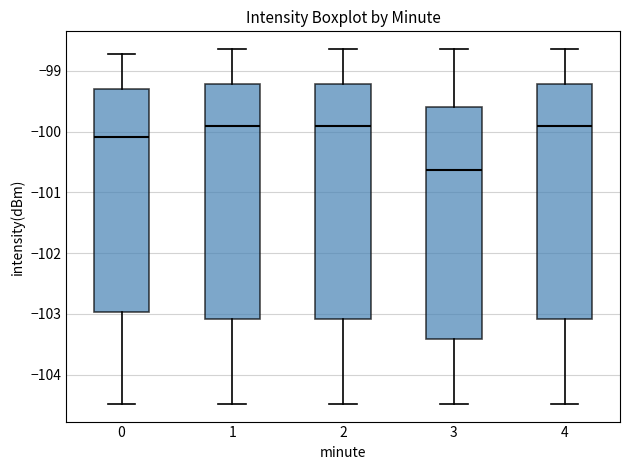

Reading left to right, transcribe this box plot: for each box, give where its median line is, the range the box spans, and where its two whiskers end, as read against the y-axis. The values are not printed on the chart, so give them approximately, as read against the axis.

0: median -100.1, box -103.0 to -99.3, whiskers -104.5 to -98.7
1: median -99.9, box -103.1 to -99.2, whiskers -104.5 to -98.6
2: median -99.9, box -103.1 to -99.2, whiskers -104.5 to -98.6
3: median -100.6, box -103.4 to -99.6, whiskers -104.5 to -98.6
4: median -99.9, box -103.1 to -99.2, whiskers -104.5 to -98.6